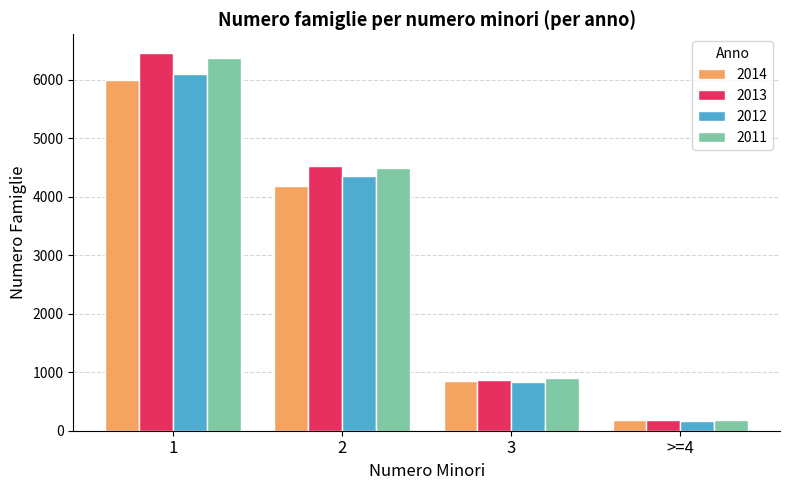

At how many categories does at least one series exceed 556?

3